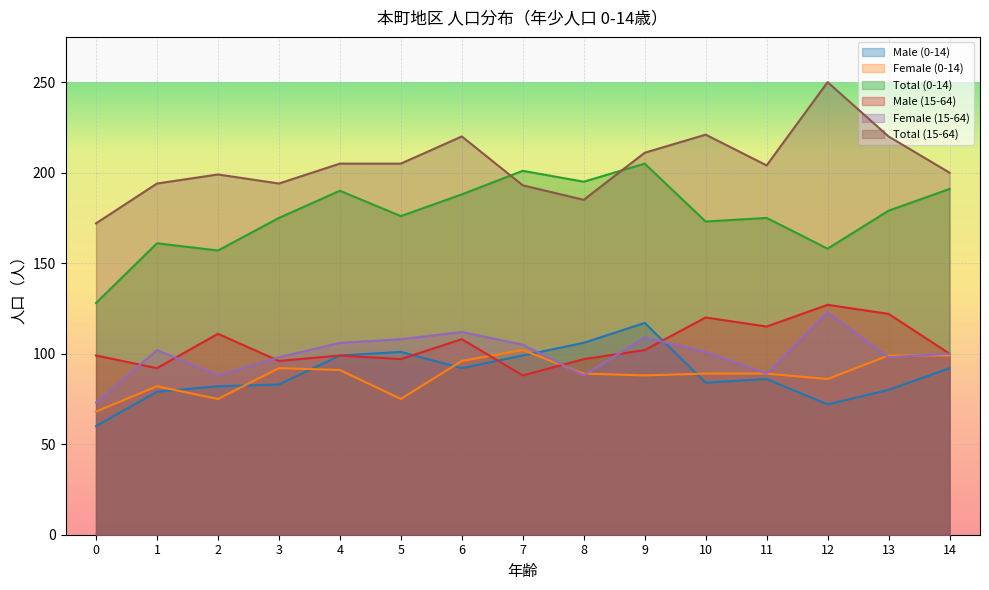

Between which two adjacent categories do Female (15-64) and Male (15-64) first intersect?

0 and 1